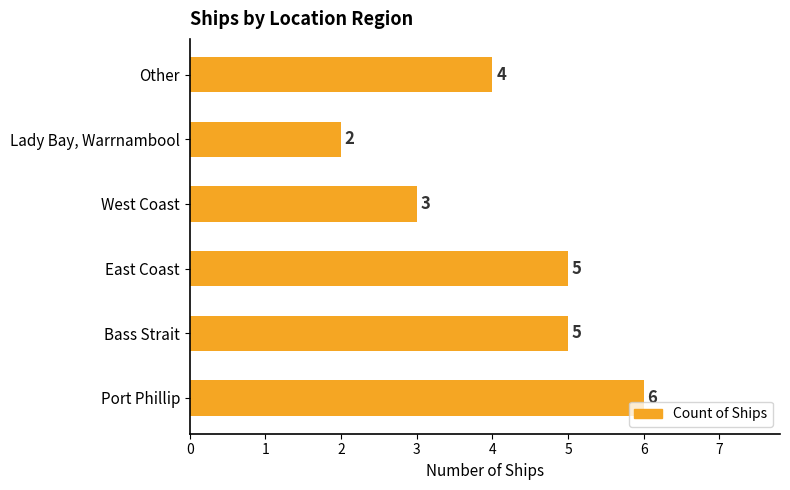

Reading bottom to top, extract all data points from this chart.

6	5	5	3	2	4